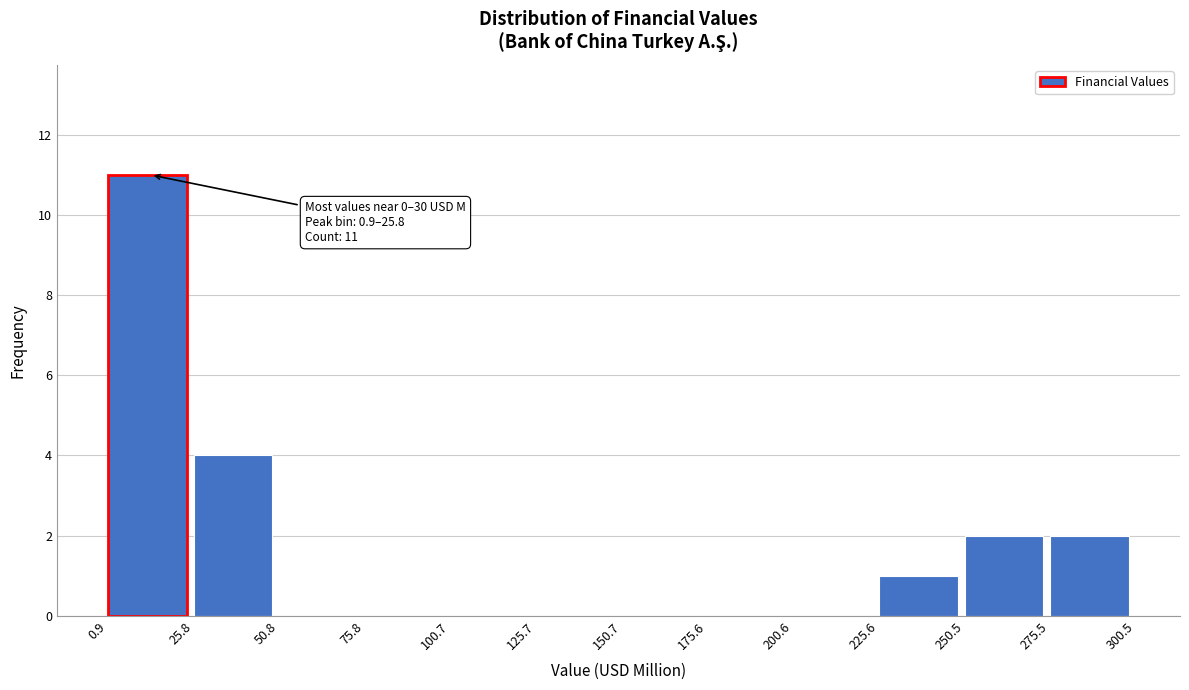

Which range on the x-axis has the tallest bar?

0.9 to 25.8